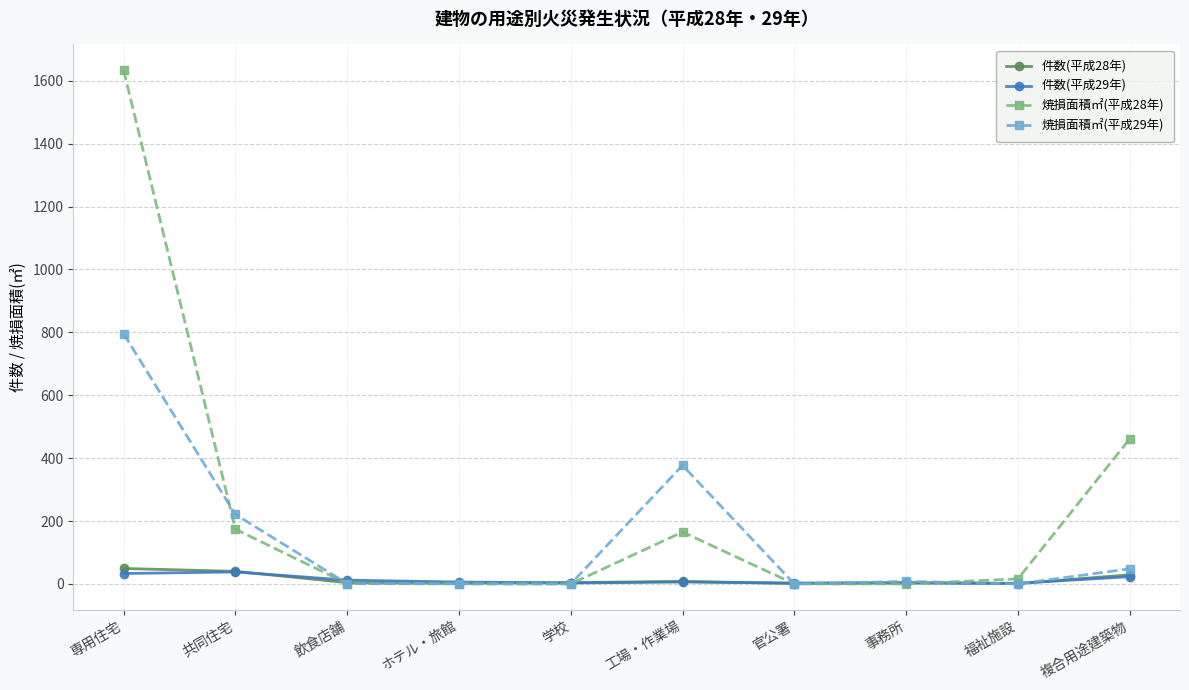

The value of 焼損面積㎡(平成28年) at ホテル・旅館 is -952. True or false?

False